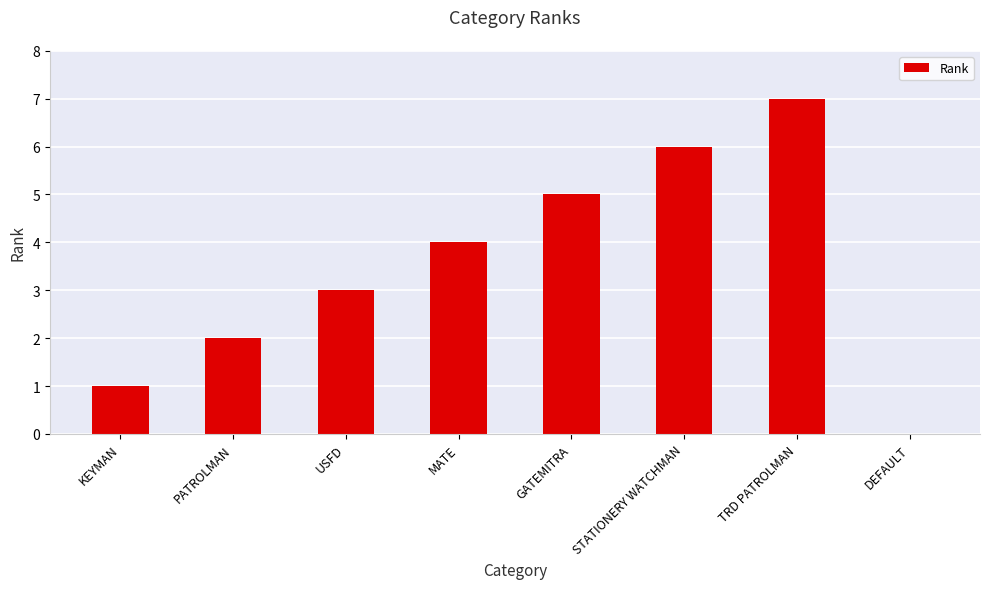

Which has a higher value, KEYMAN or DEFAULT?

KEYMAN